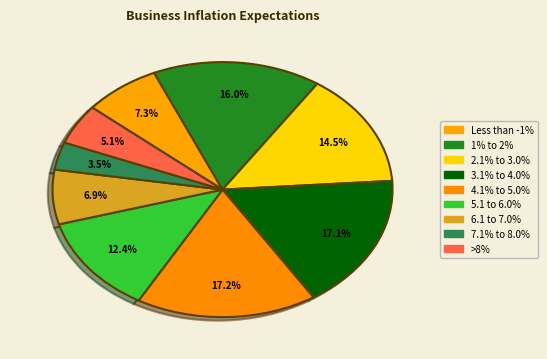

What percentage is the >8% slice, to the nearest percent?

5%